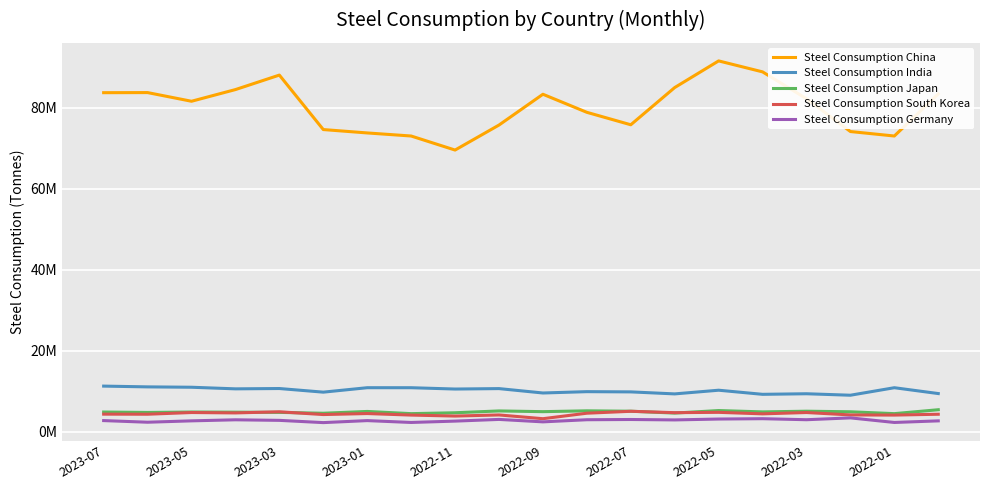

Where is the first local maximum for Steel Consumption South Korea?

2023-05